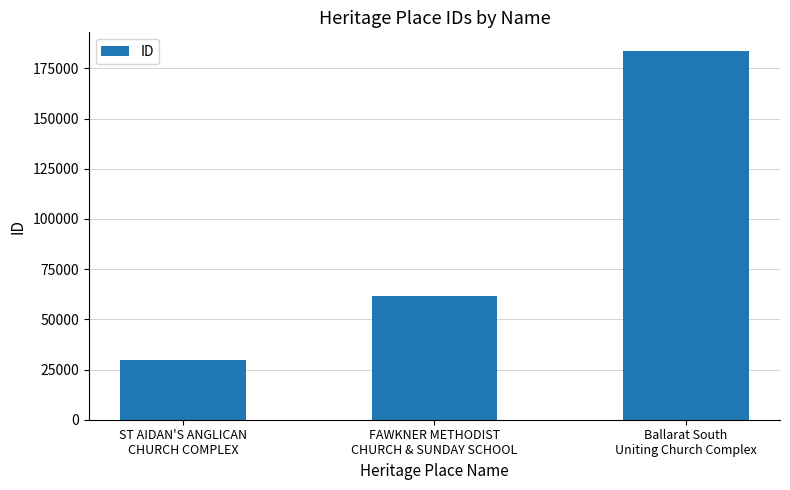

Reading left to right, what are all the values shown in this chart?

ST AIDAN'S ANGLICAN
CHURCH COMPLEX=29784	FAWKNER METHODIST
CHURCH & SUNDAY SCHOOL=61686	Ballarat South
Uniting Church Complex=183807